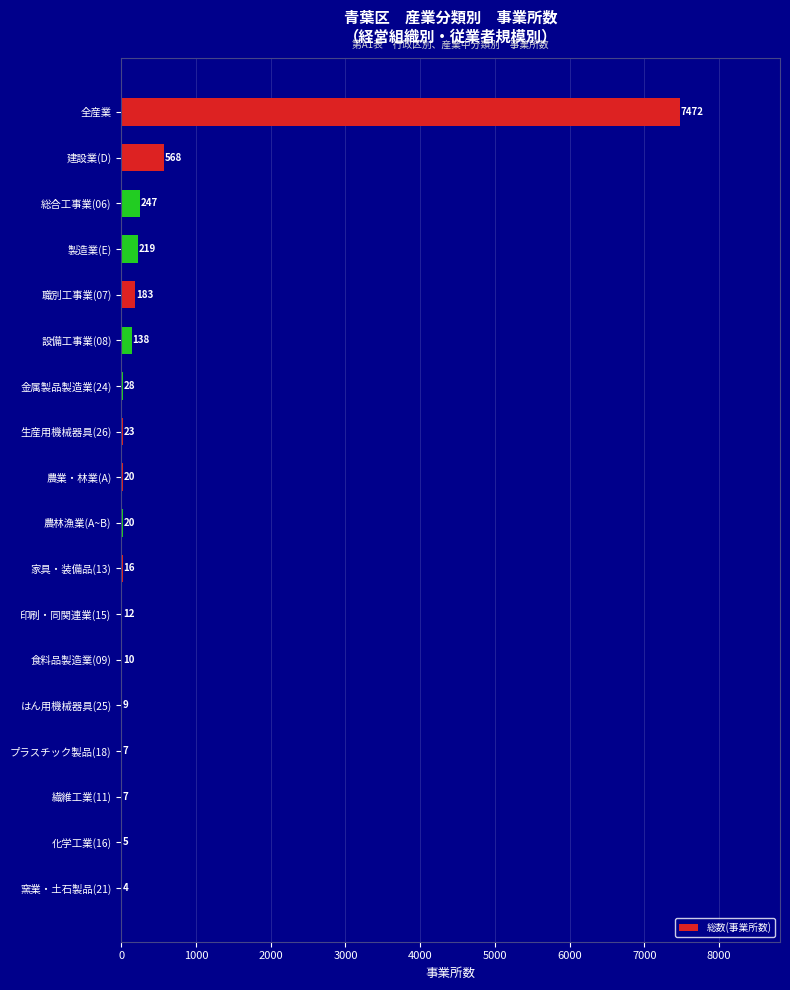

What is the average value?

499